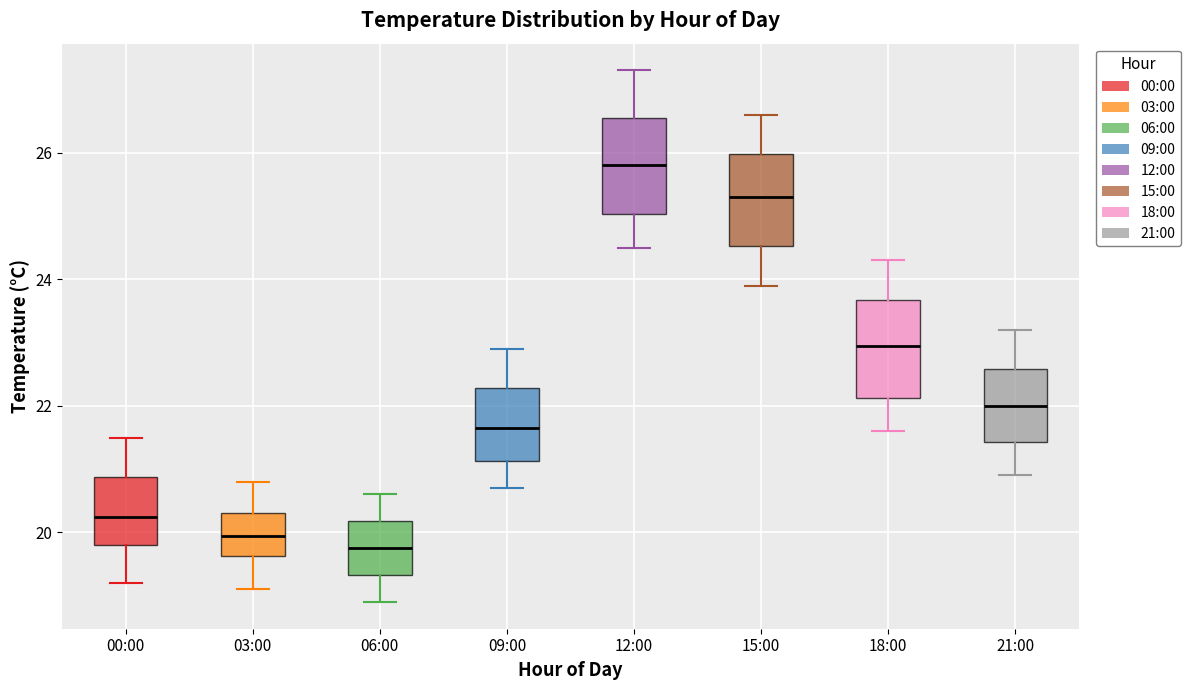

Reading left to right, transcribe this box plot: for each box, give where its median line is, the range the box spans, and where its two whiskers end, as read against the y-axis. The values are not printed on the chart, so give them approximately, as read against the axis.

00:00: median 20.2, box 19.8 to 20.8, whiskers 19.2 to 21.6
03:00: median 20.0, box 19.6 to 20.4, whiskers 19.2 to 20.8
06:00: median 19.8, box 19.4 to 20.2, whiskers 19.0 to 20.6
09:00: median 21.6, box 21.2 to 22.2, whiskers 20.8 to 23.0
12:00: median 25.8, box 25.0 to 26.6, whiskers 24.6 to 27.4
15:00: median 25.4, box 24.6 to 26.0, whiskers 24.0 to 26.6
18:00: median 23.0, box 22.2 to 23.6, whiskers 21.6 to 24.4
21:00: median 22.0, box 21.4 to 22.6, whiskers 21.0 to 23.2